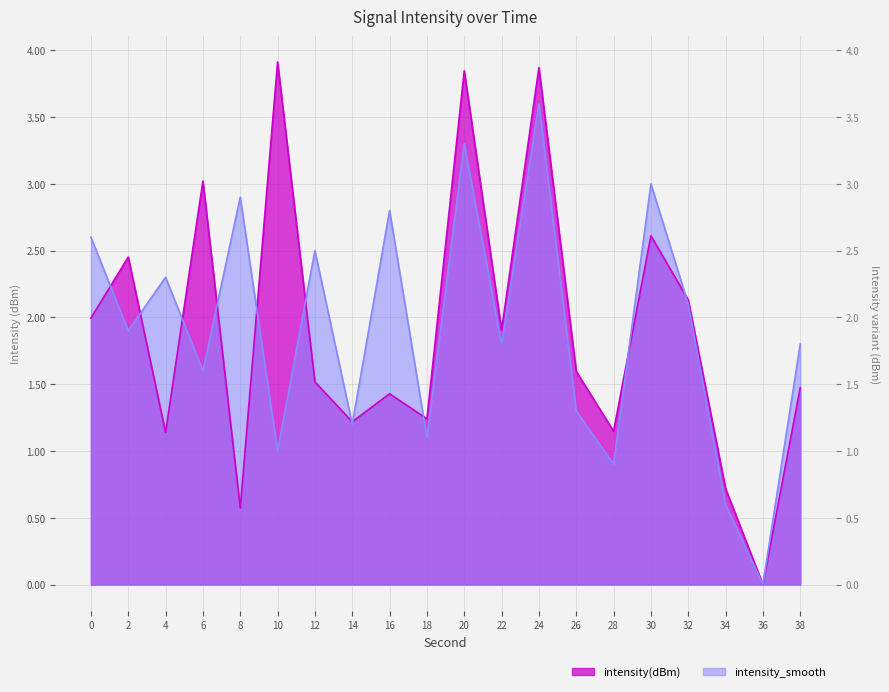

Which series changed the most between 24 and 34?

intensity(dBm)